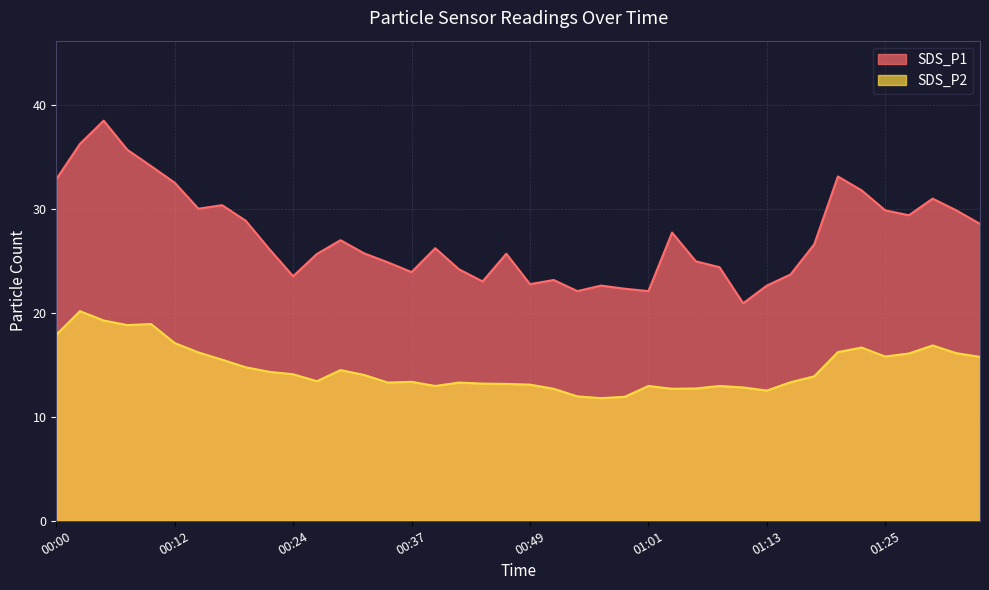

How many values in the SDS_P2 series are below 14?

20